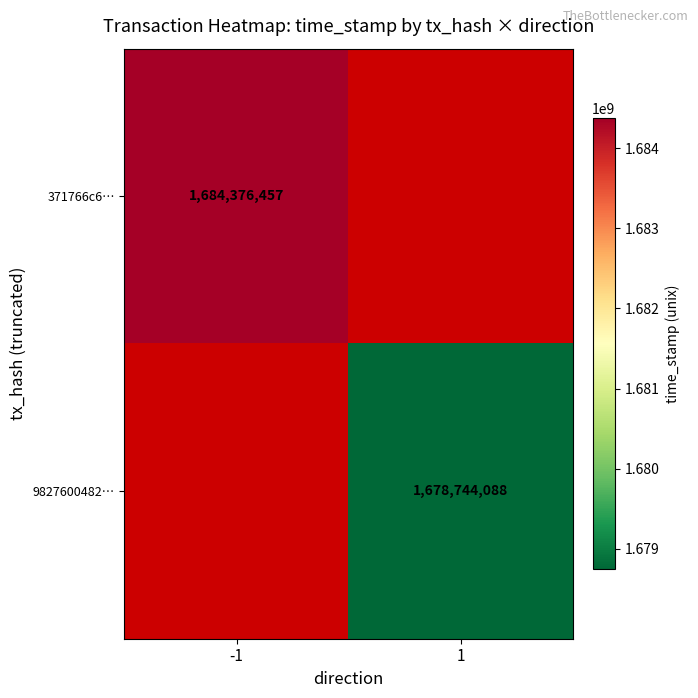

The value of 9827600482… at 1 is 1678744088. True or false?

True